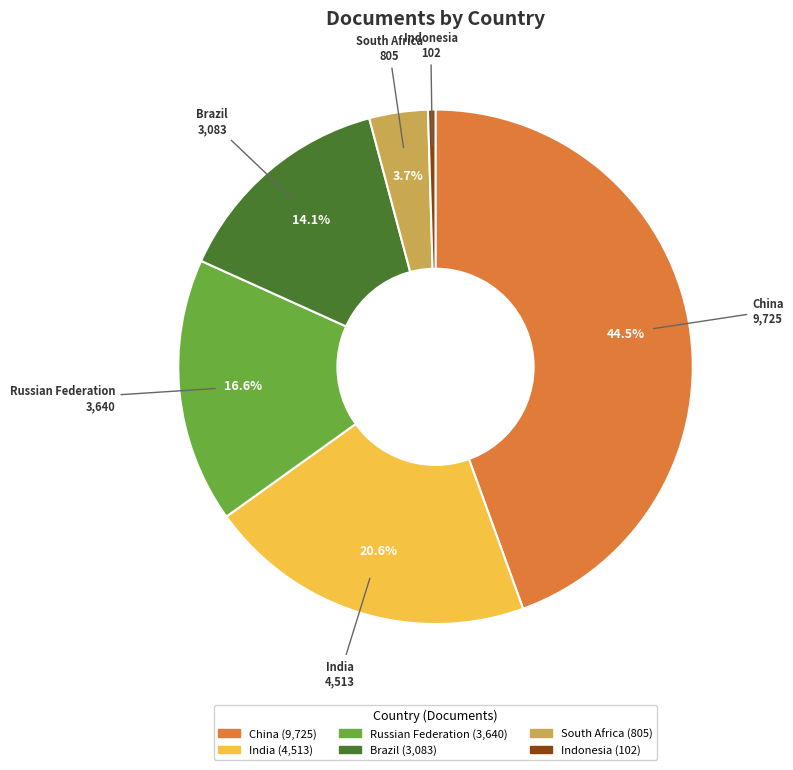

True or false: Russian Federation accounts for 4% of the total.

False